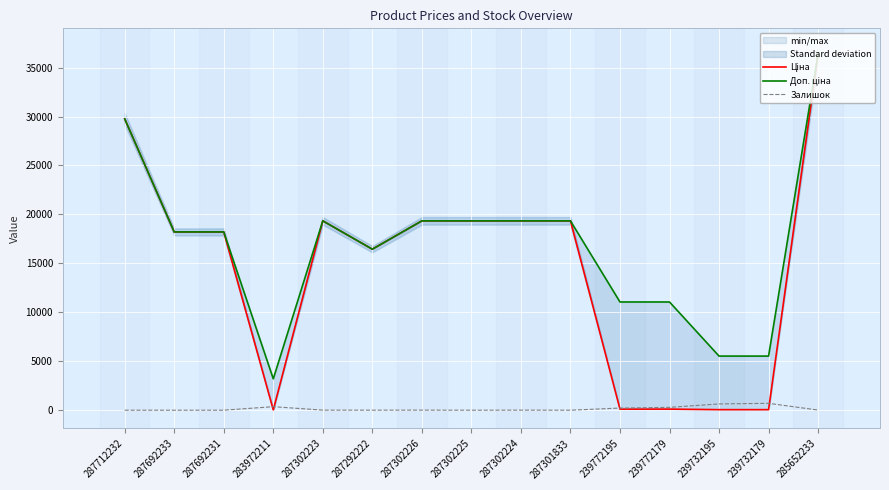

Where is the first local maximum for Залишок?

283972211